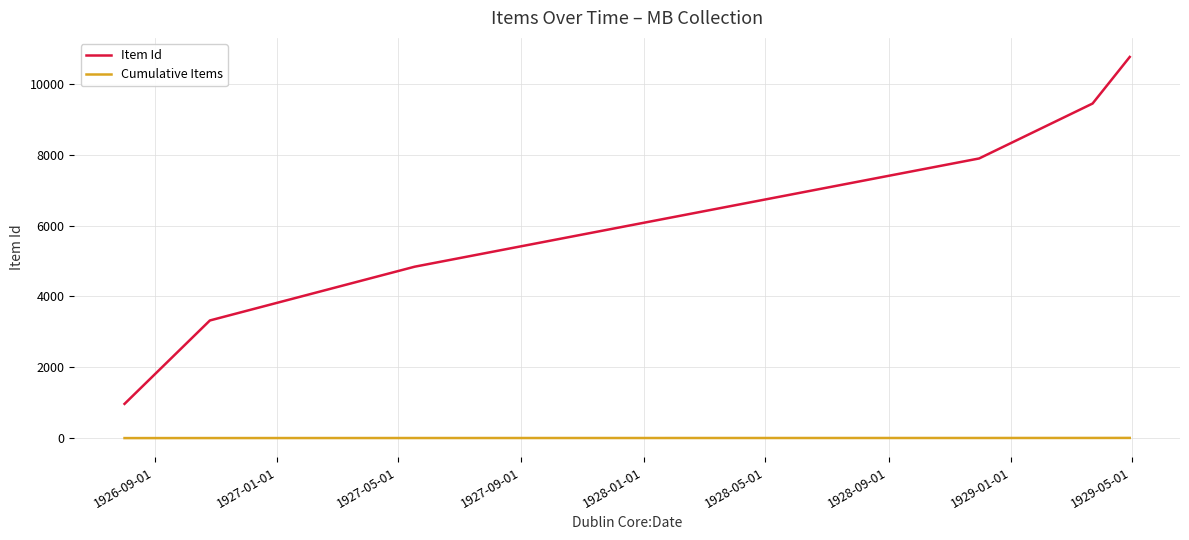

Does the chart have visible grid lines?

Yes